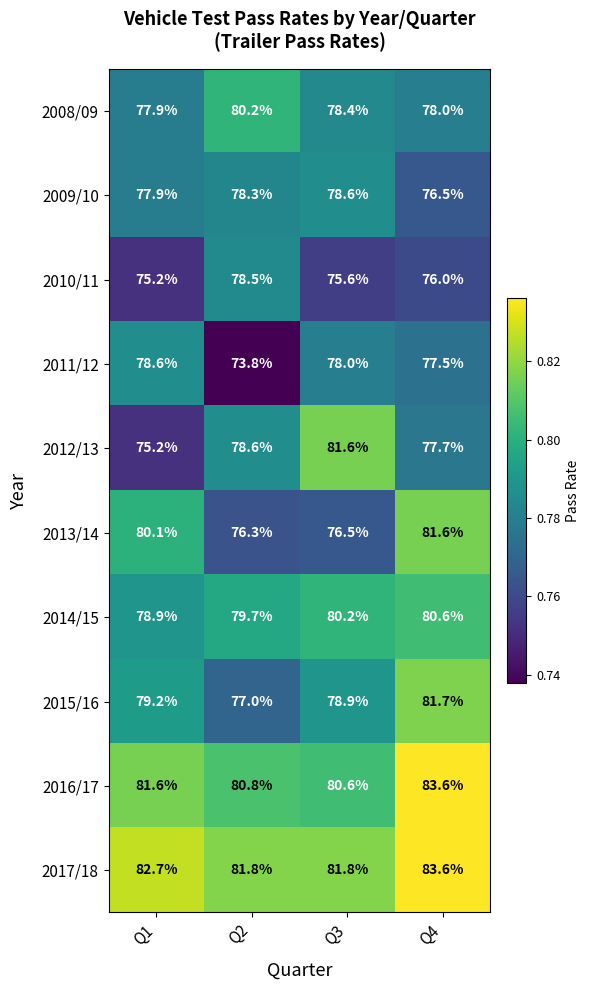

What is the sum of all 2010/11 values?

305.3